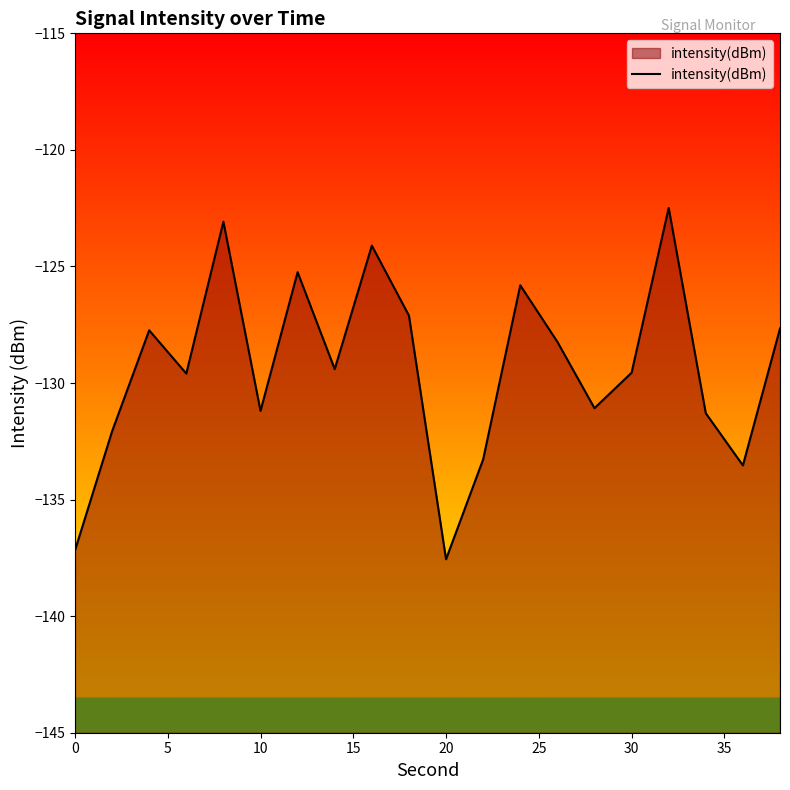

True or false: the data shows -224.6 at 10.

False